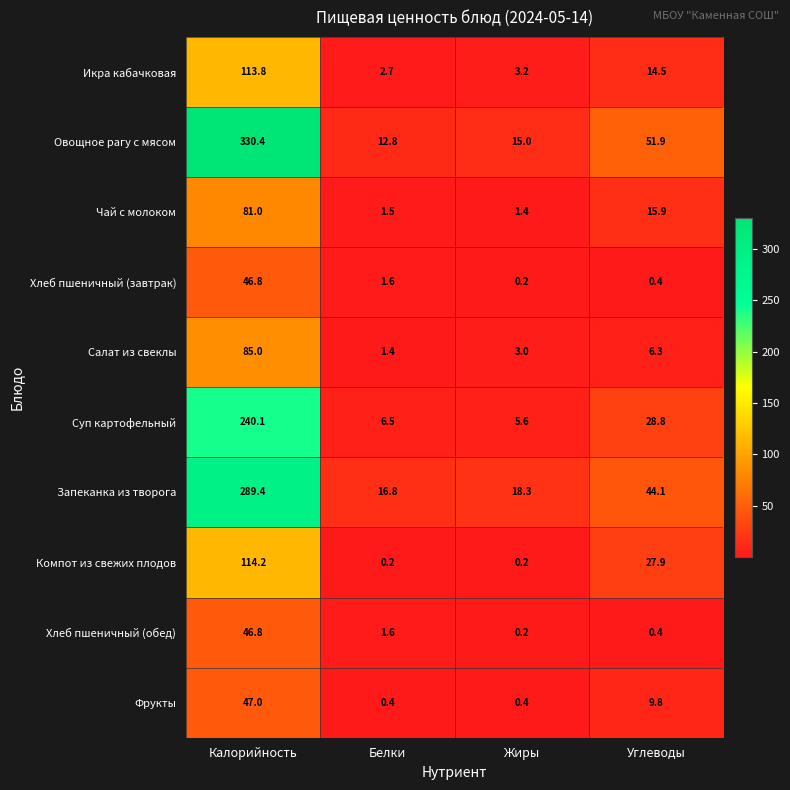

How many values in the Суп картофельный series are below 28?

2